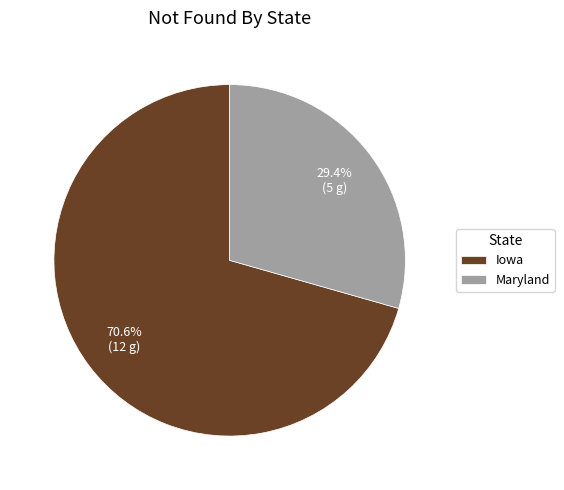

The Iowa slice represents 83% of the pie. True or false?

False